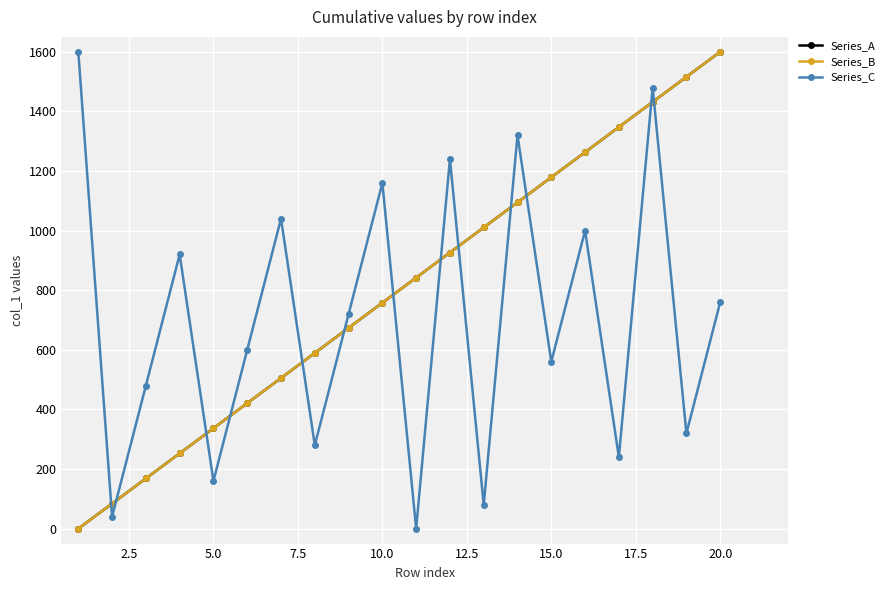

Is this an area chart (filled region under the line)?

No